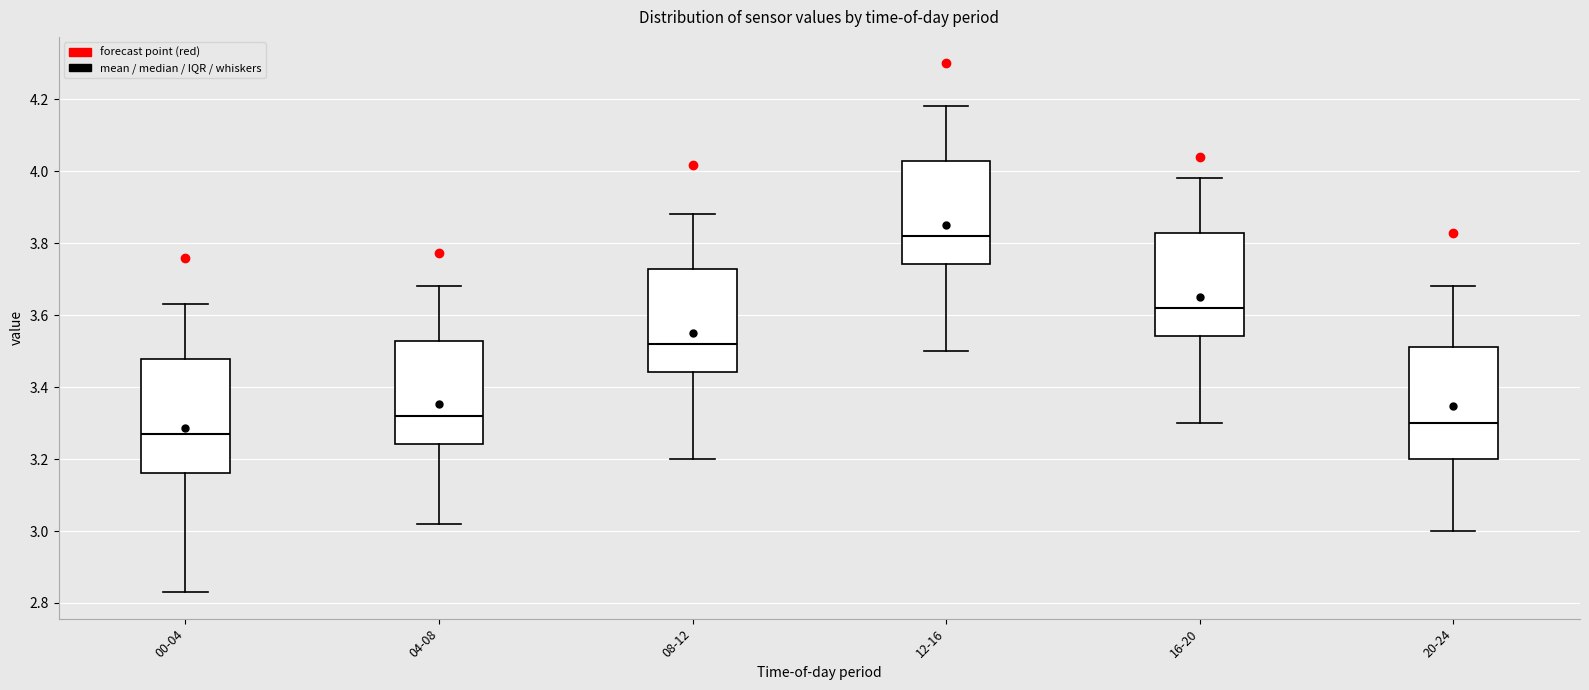

Reading left to right, read every box against the y-axis: the position of its median line, the range the box covers, and the ends of its whiskers. The values are not printed on the chart, so give them approximately, as read against the axis.

00-04: median 3.28, box 3.16 to 3.48, whiskers 2.84 to 3.64
04-08: median 3.32, box 3.24 to 3.52, whiskers 3.02 to 3.68
08-12: median 3.52, box 3.44 to 3.72, whiskers 3.20 to 3.88
12-16: median 3.82, box 3.74 to 4.02, whiskers 3.50 to 4.18
16-20: median 3.62, box 3.54 to 3.82, whiskers 3.30 to 3.98
20-24: median 3.30, box 3.20 to 3.52, whiskers 3.00 to 3.68